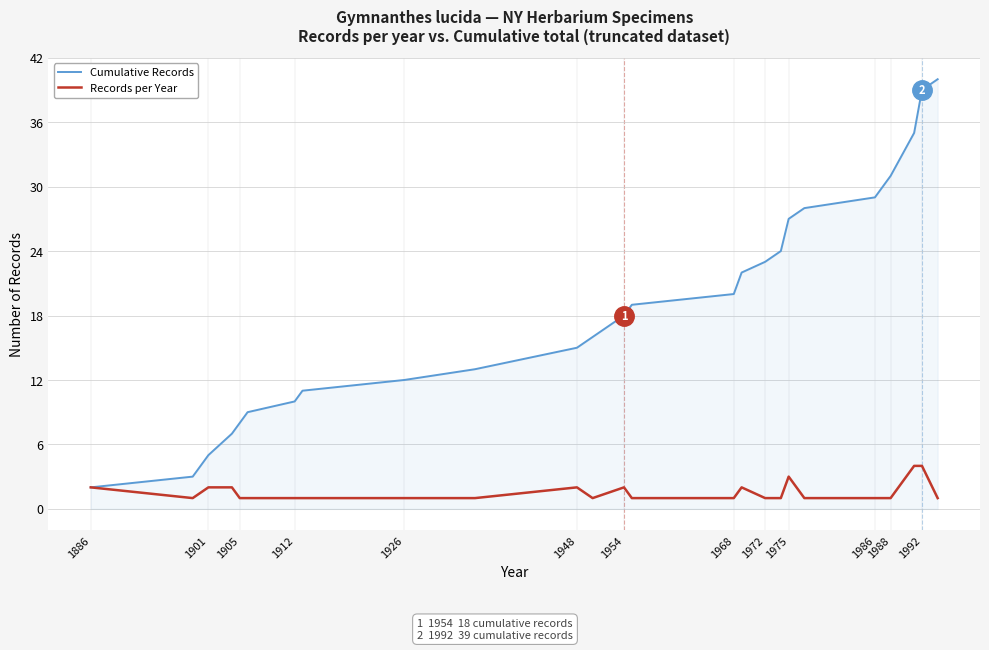

Which series has the widest spread of values?

Cumulative Records